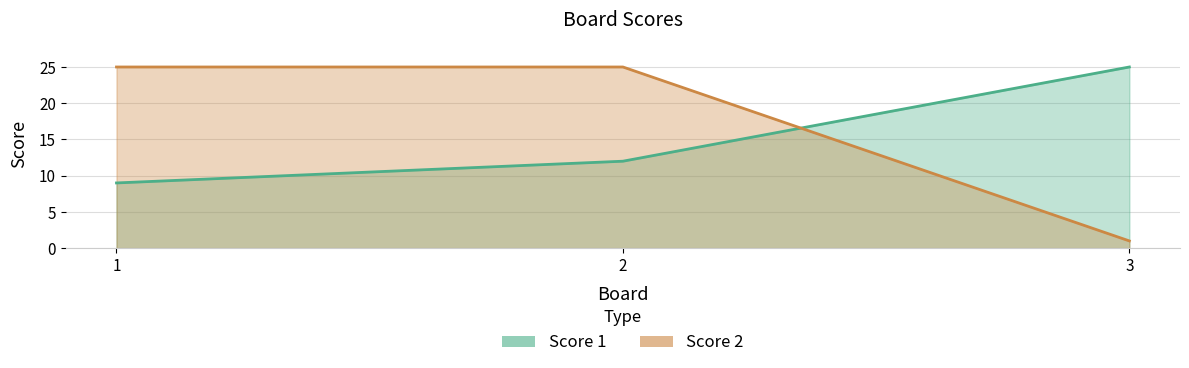

Is the value of Score 2 at 1 greater than the value of Score 1 at 1?

Yes